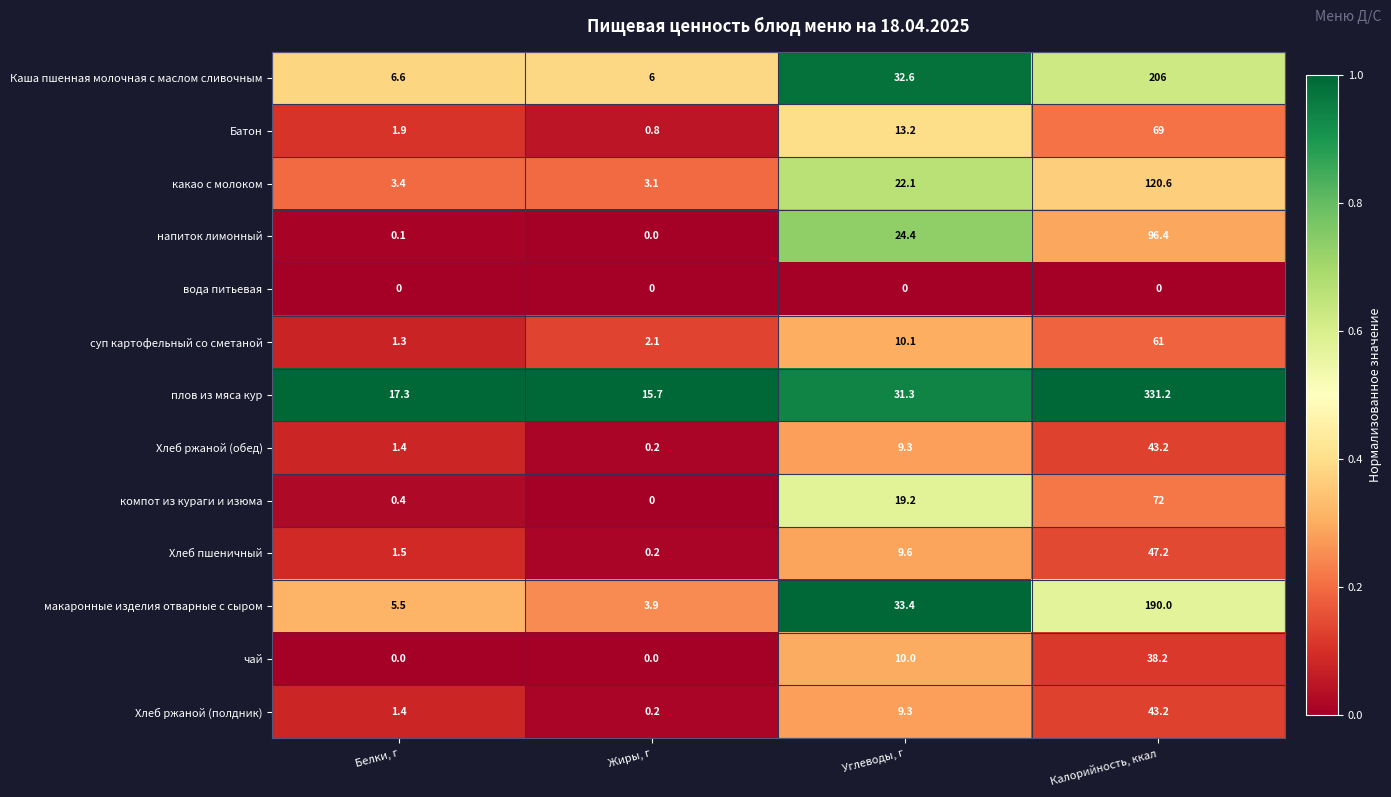

Between Жиры, г and Углеводы, г, which series saw the biggest shift?

макаронные изделия отварные с сыром